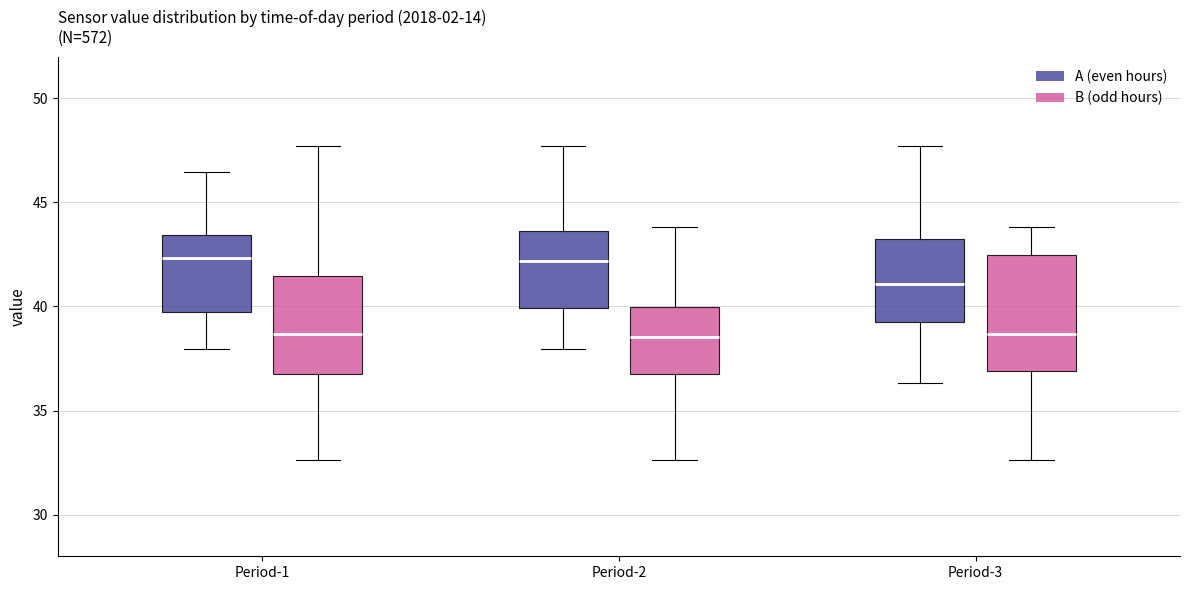

Reading left to right, read every box against the y-axis: the position of its median line, the range the box covers, and the ends of its whiskers. The values are not printed on the chart, so give them approximately, as read against the axis.

Period-1 (A (even hours)): median 42.5, box 39.5 to 43.5, whiskers 38.0 to 46.5
Period-1 (B (odd hours)): median 38.5, box 36.5 to 41.5, whiskers 32.5 to 47.5
Period-2 (A (even hours)): median 42.0, box 40.0 to 43.5, whiskers 38.0 to 47.5
Period-2 (B (odd hours)): median 38.5, box 36.5 to 40.0, whiskers 32.5 to 44.0
Period-3 (A (even hours)): median 41.0, box 39.5 to 43.5, whiskers 36.5 to 47.5
Period-3 (B (odd hours)): median 38.5, box 37.0 to 42.5, whiskers 32.5 to 44.0